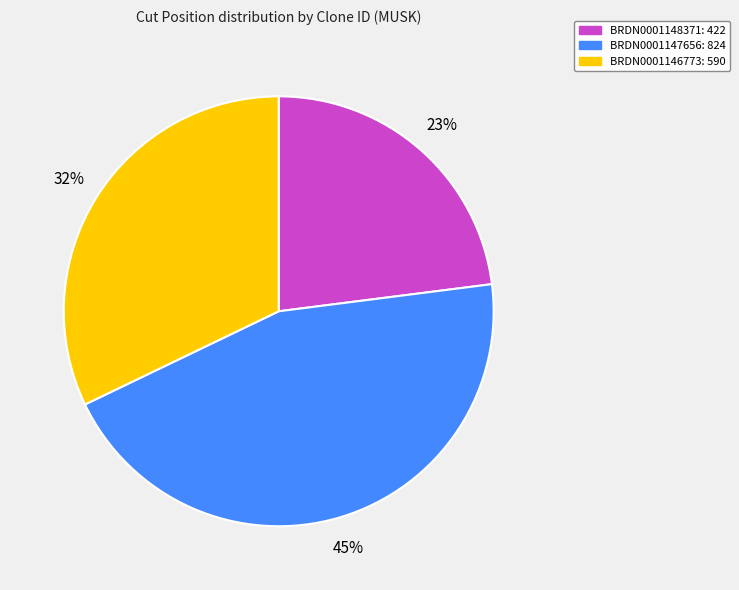

What is the ratio of the value at BRDN0001147656 to the value at BRDN0001146773?

1.4